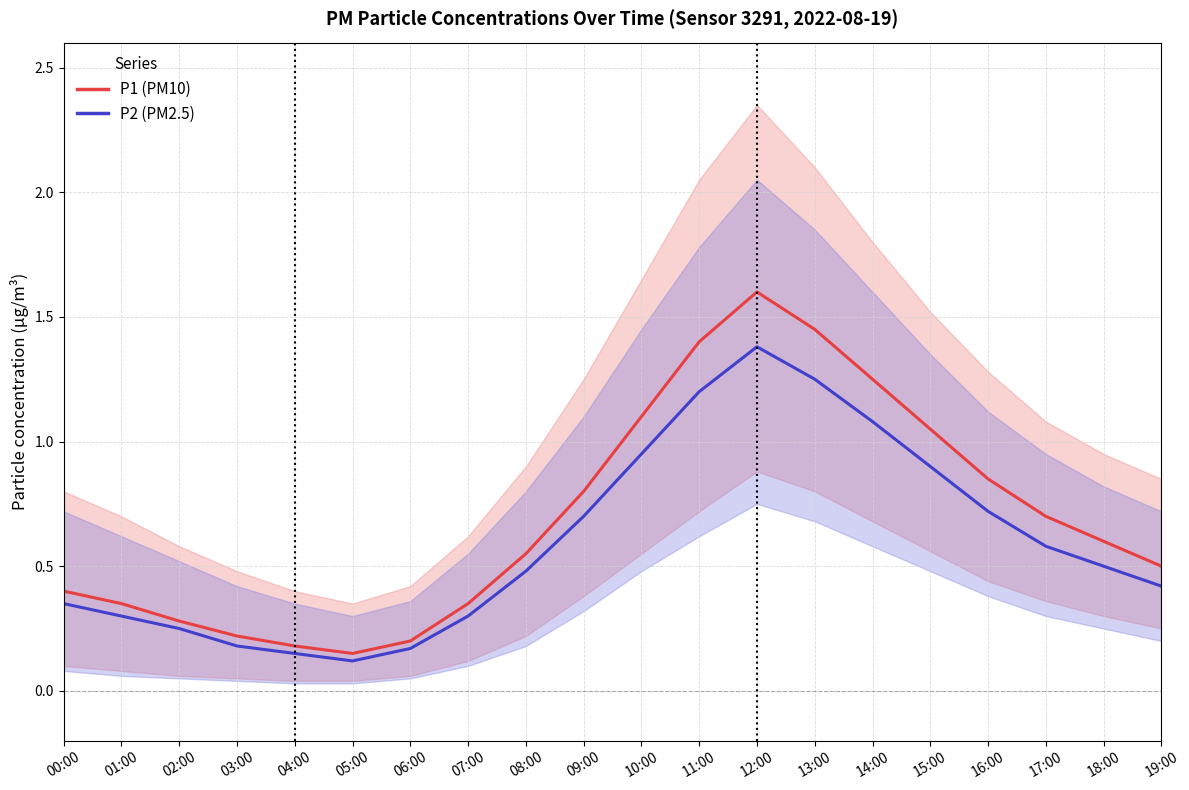

What is the smallest value displayed?

0.1